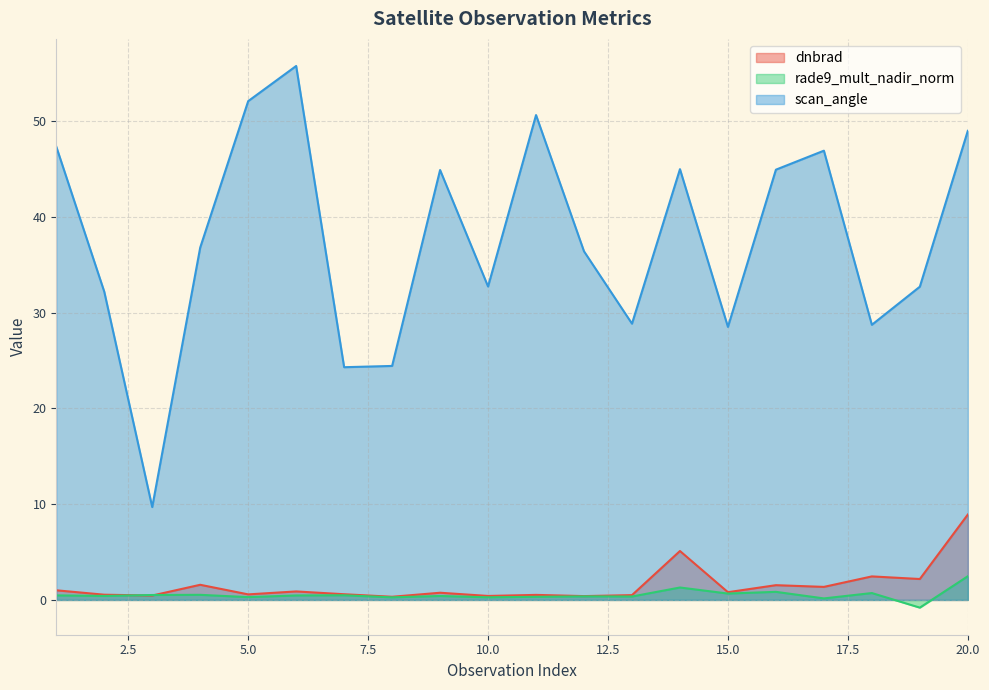

Reading right to left, list all the values displayed in this chart.

dnbrad: 8.9	2.2	2.5	1.4	1.5	0.8	5.1	0.5	0.4	0.5	0.4	0.8	0.3	0.6	0.9	0.6	1.6	0.5	0.5	1.0
rade9_mult_nadir_norm: 2.5	-0.8	0.7	0.2	0.8	0.7	1.3	0.4	0.4	0.3	0.3	0.4	0.3	0.5	0.5	0.3	0.5	0.5	0.4	0.5
scan_angle: 49.0	32.7	28.7	46.9	44.9	28.5	45.0	28.8	36.4	50.6	32.7	44.9	24.4	24.3	55.8	52.1	36.8	9.7	32.2	47.3